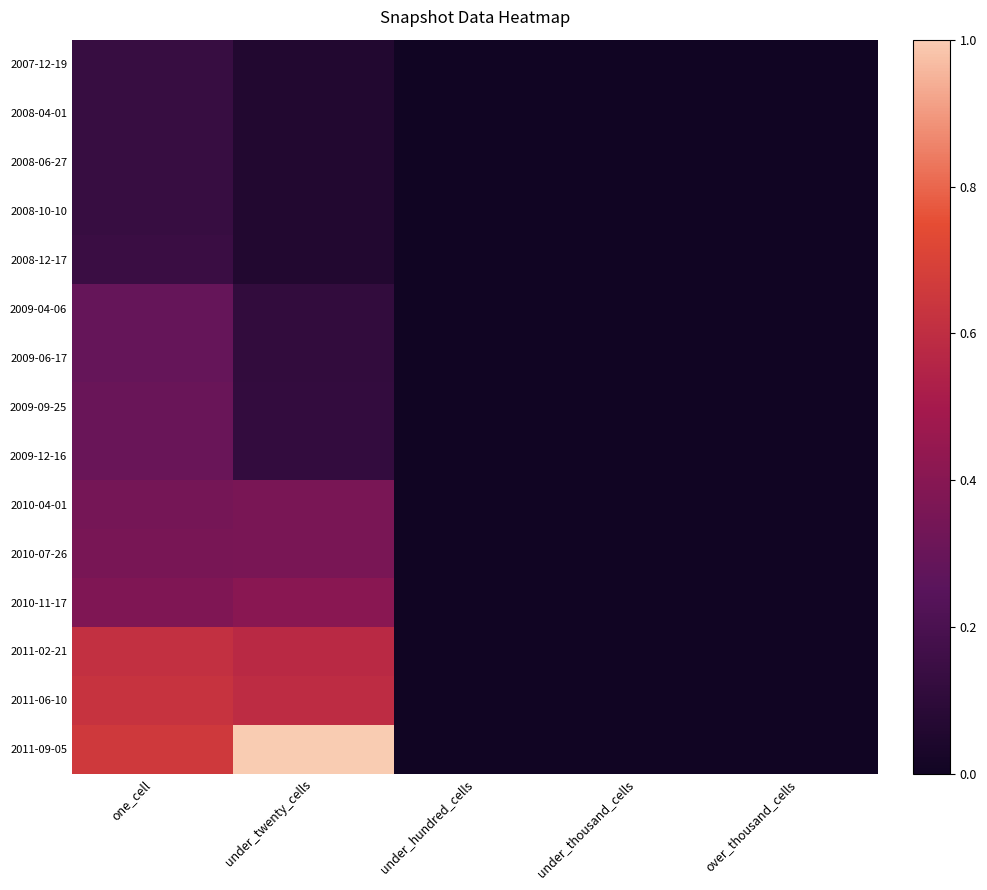

Which series changed the most between under_hundred_cells and under_thousand_cells?

2007-12-19